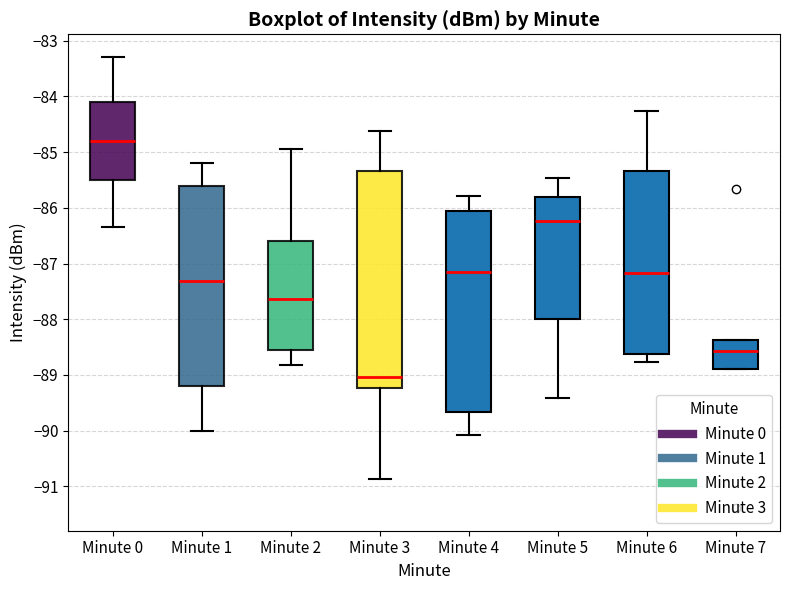

Where is the lower edge of the box for Minute 3 on the y-axis? The values are not printed on the chart, so give them approximately, as read against the axis.

-89.2